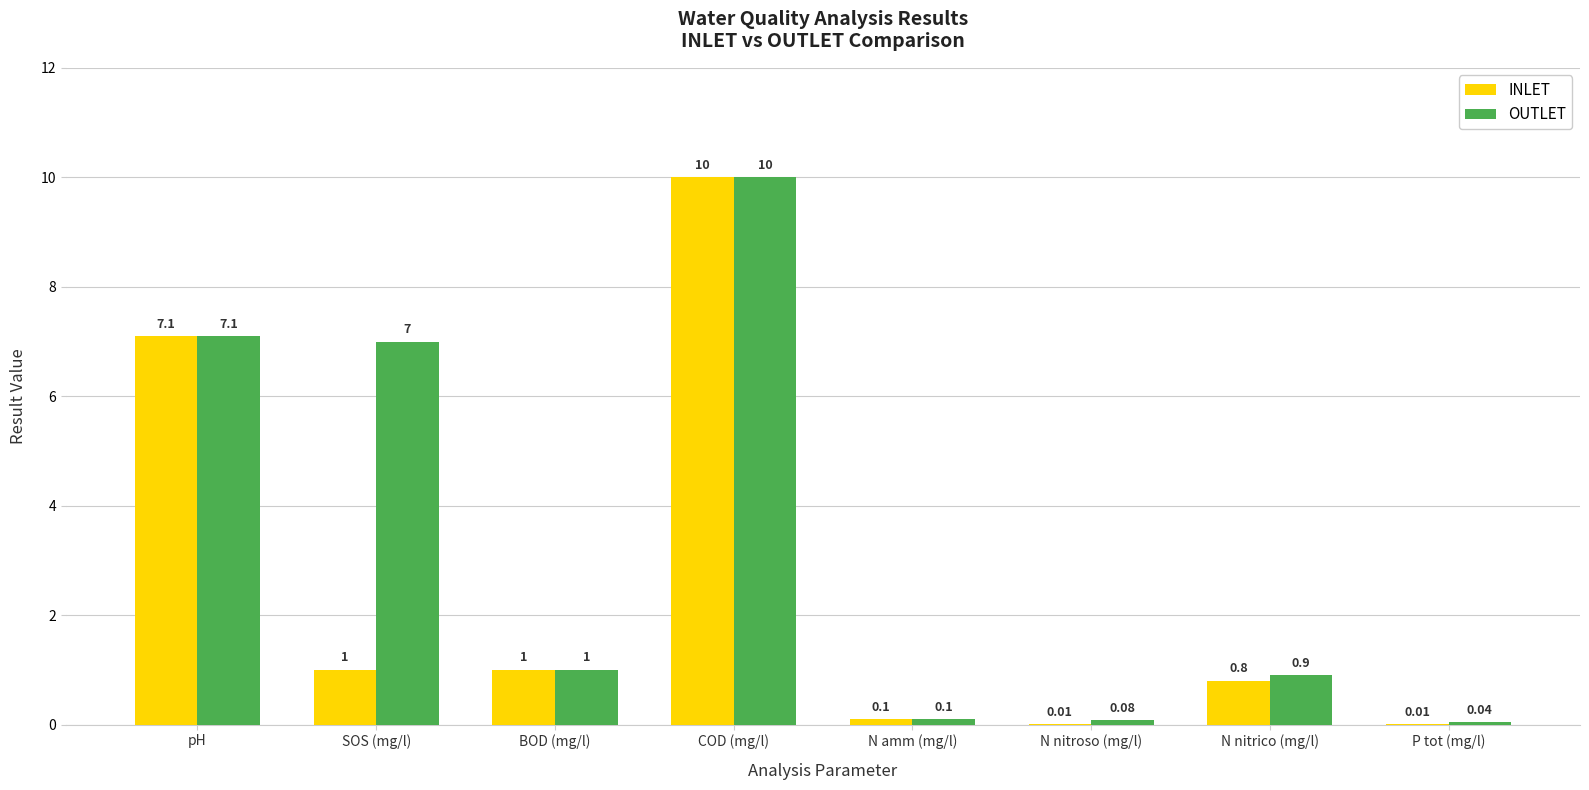

Which category has the highest value across all series?

COD (mg/l)